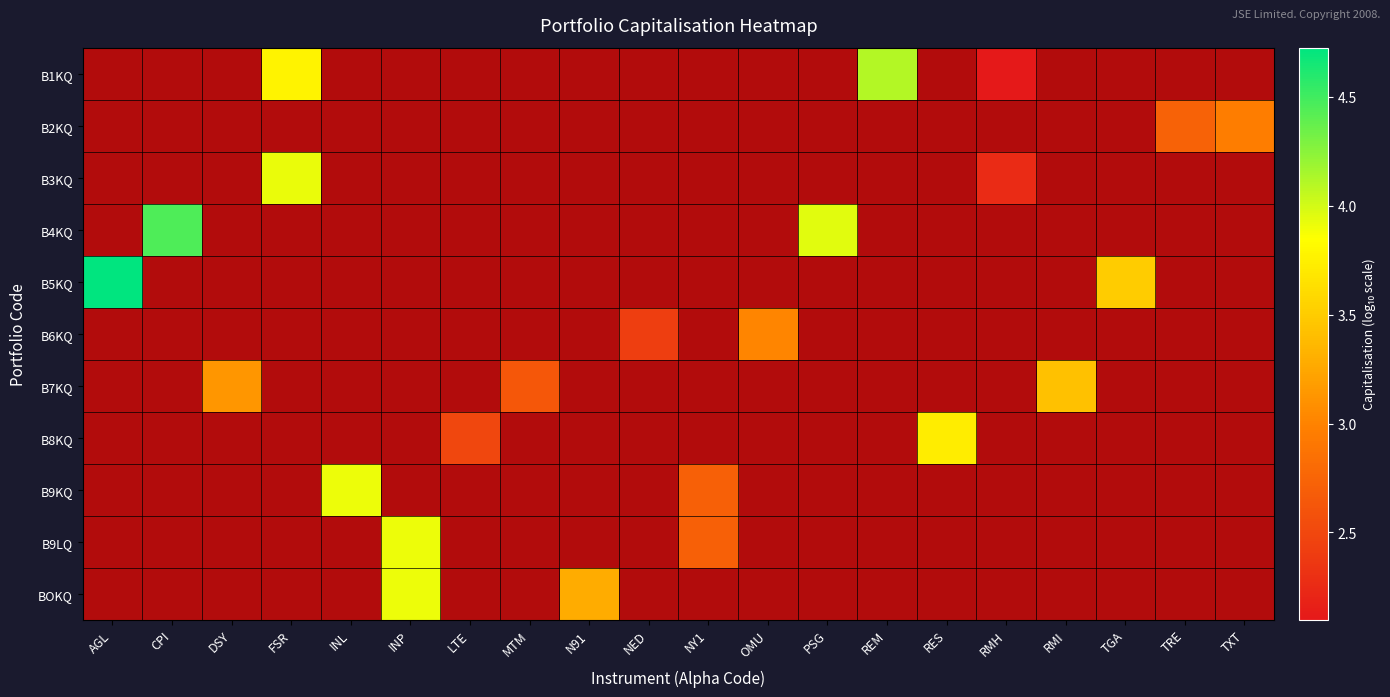

Is the value of B9KQ at INL greater than the value of B3KQ at CPI?

No